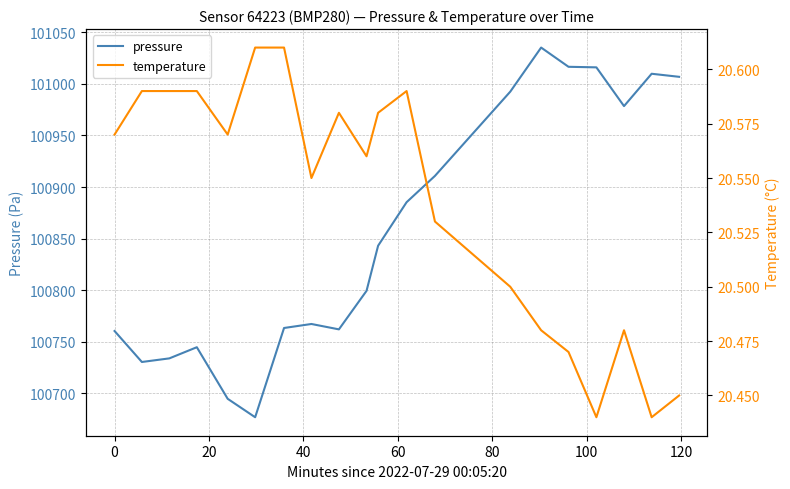

Reading left to right, list all the values displayed in this chart.

pressure: 100760.4	100730.3	100733.8	100744.7	100694.6	100676.8	100763.3	100767.2	100762.0	100799.3	100843.1	100885.3	100910.8	100992.5	101035.3	101016.6	101016.1	100978.5	101009.9	101006.9
temperature: 20.6	20.6	20.6	20.6	20.6	20.6	20.6	20.6	20.6	20.6	20.6	20.6	20.5	20.5	20.5	20.5	20.4	20.5	20.4	20.4